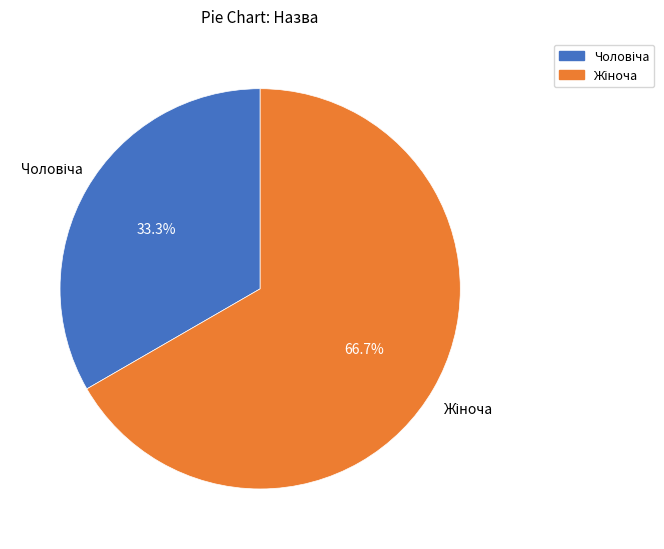

Does any single category account for the majority?

Yes